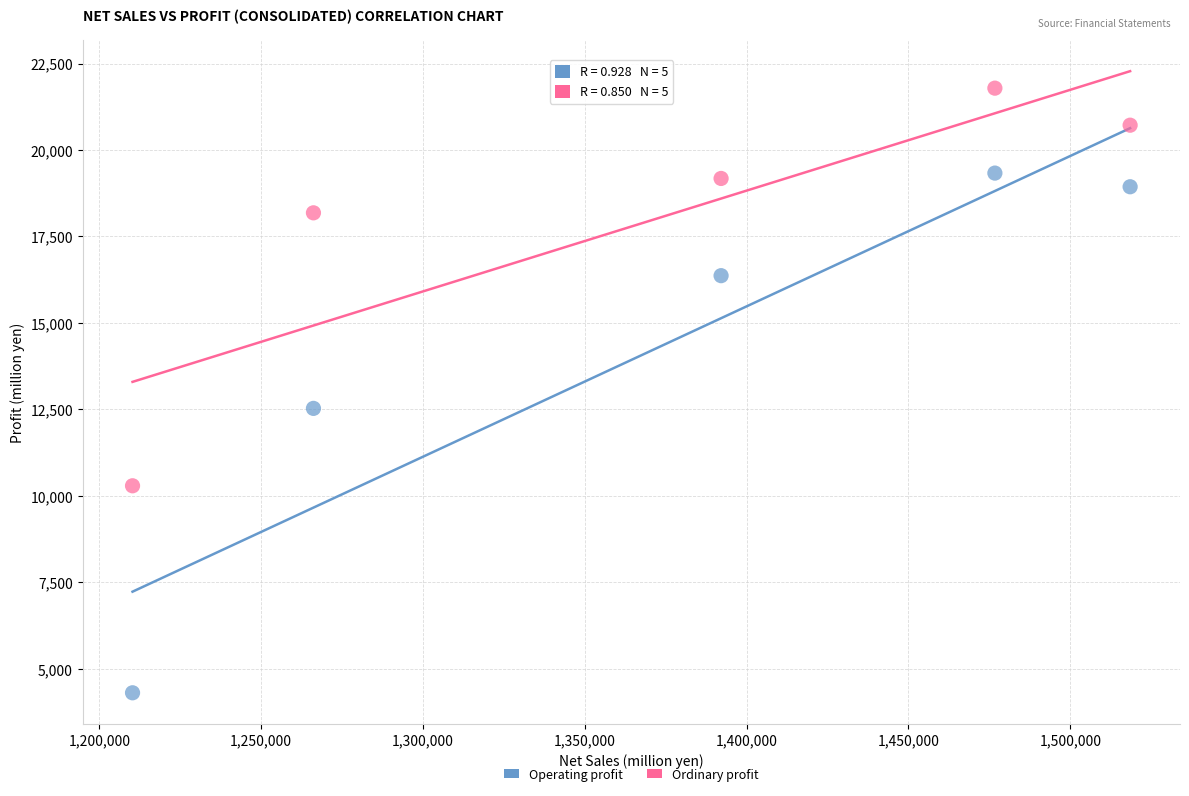

Across all data points, what is the average X value?

1372754